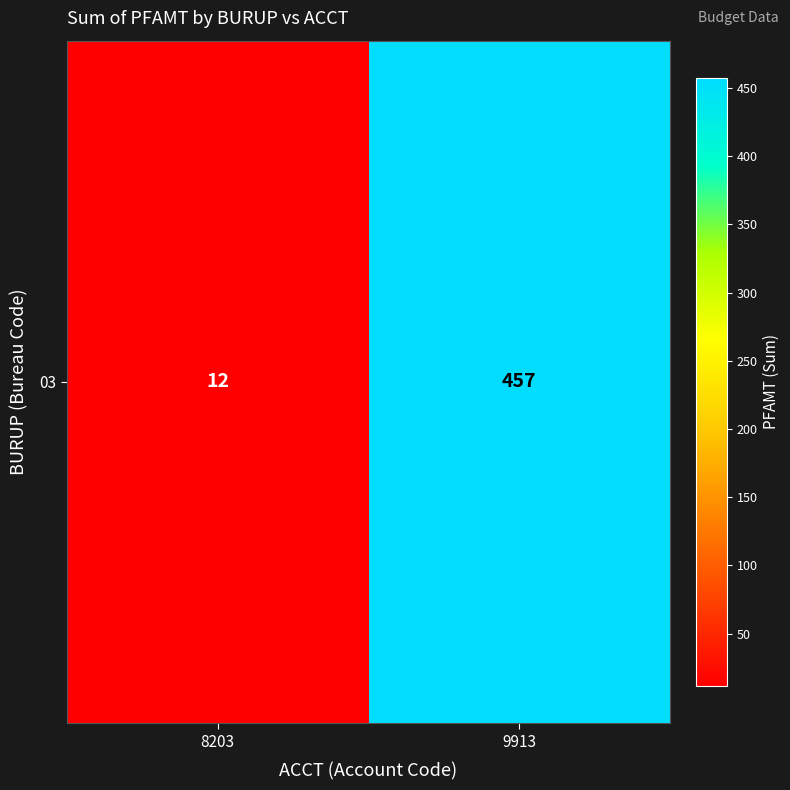

What is the ratio of the value at 9913 to the value at 8203?

38.1